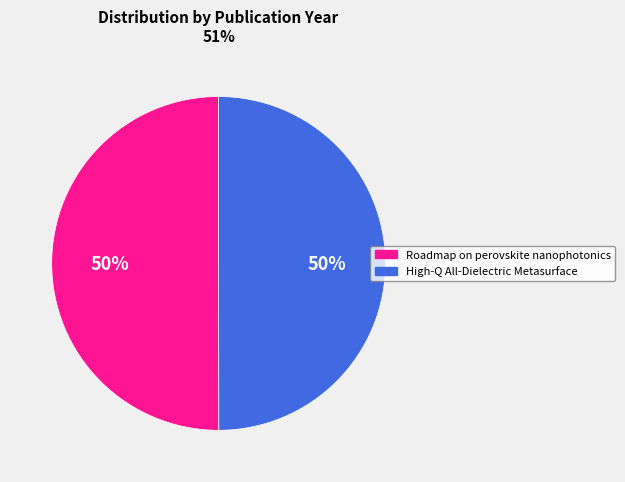

To the nearest percent, what portion does Roadmap on perovskite nanophotonics represent?

50%